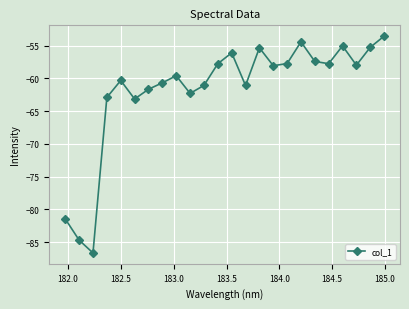

How many interior local valleys (lower than both neighbors) does the data have?

7